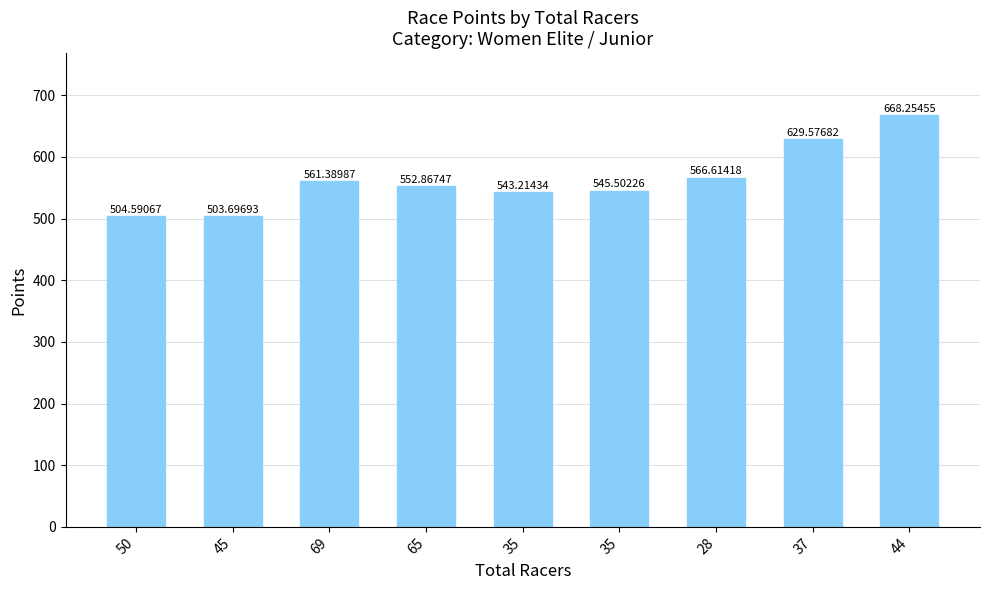

How many bars are there in total?

9